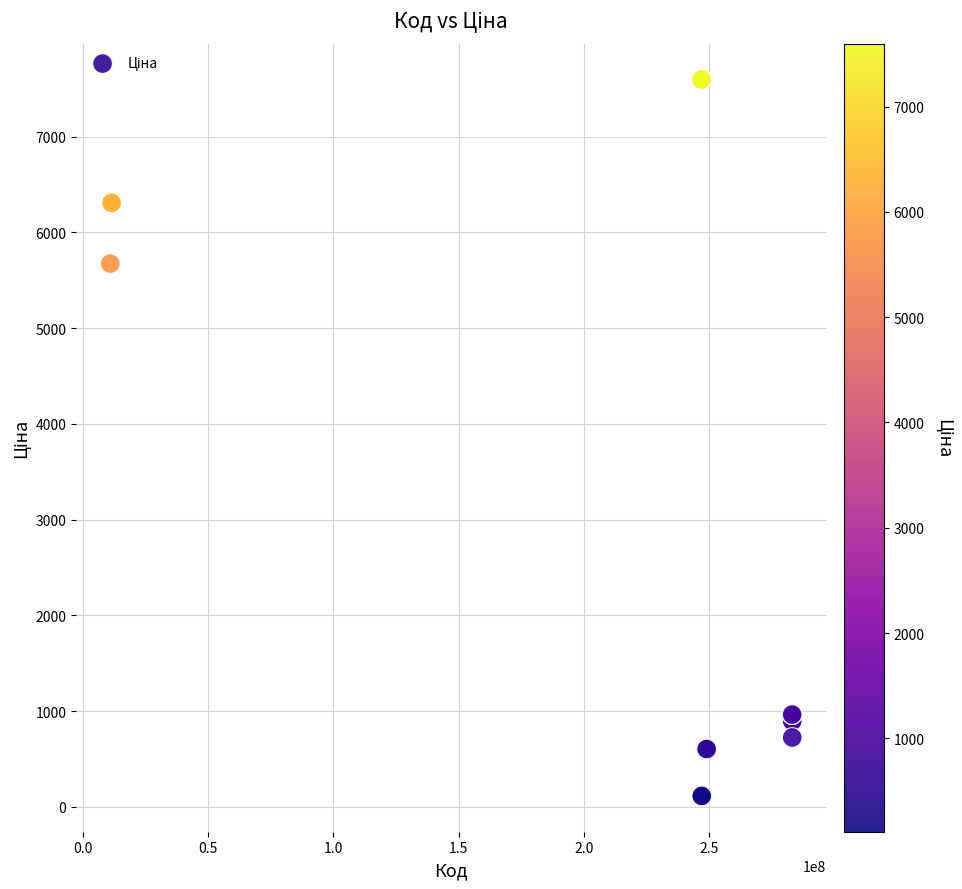

What Y value in the scatter plot is closest to 3855?

5673.8